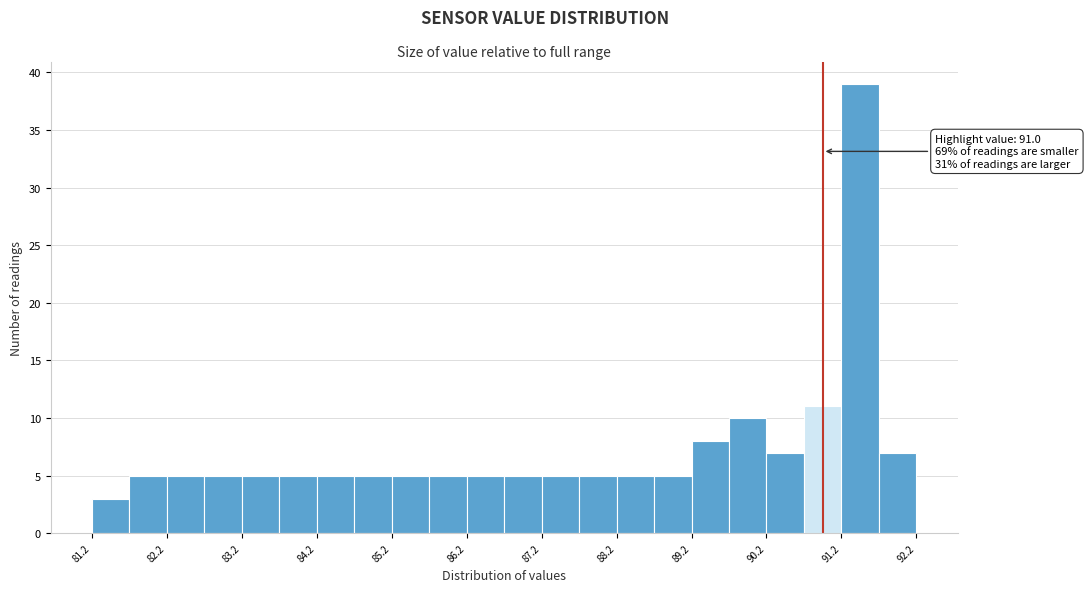

Which range on the x-axis has the tallest bar?

91.25 to 91.75